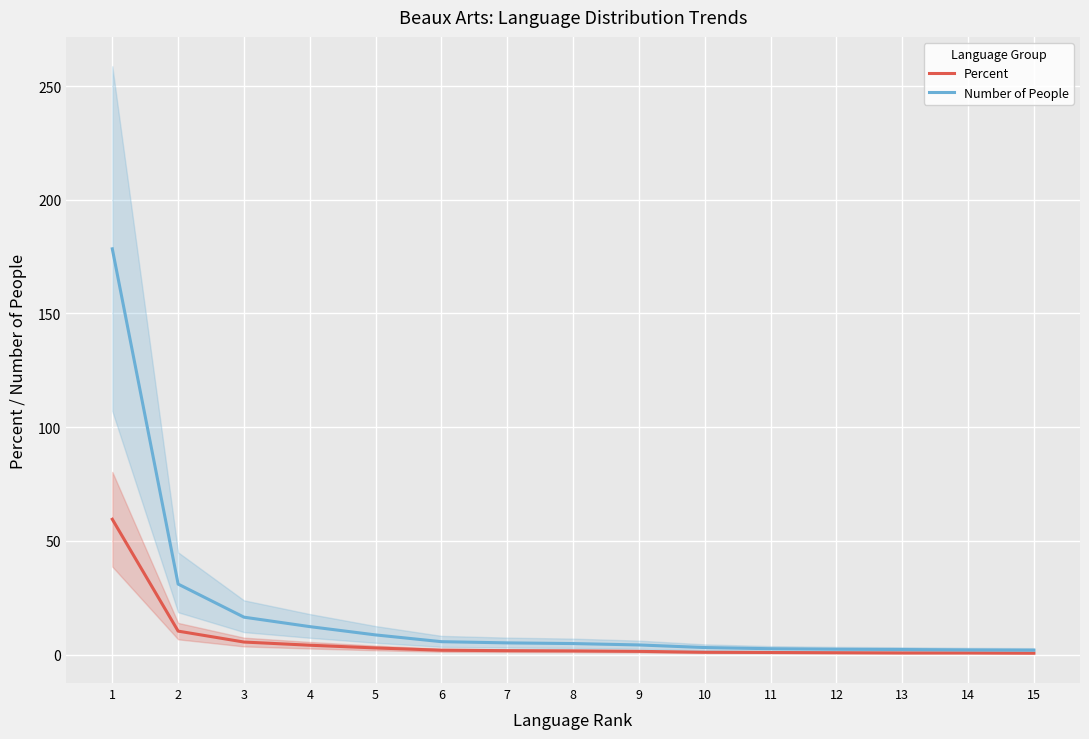

Does the chart display data point markers on the line(s)?

No